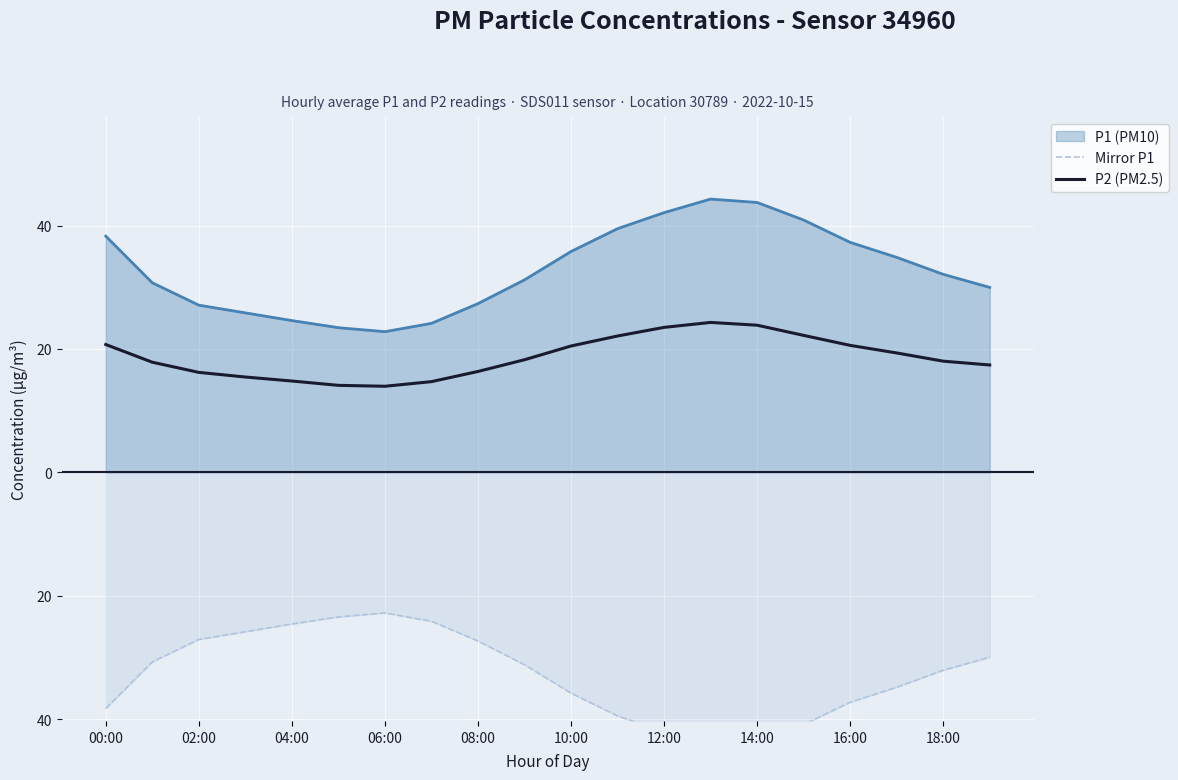

How many lines are shown in the chart?

2